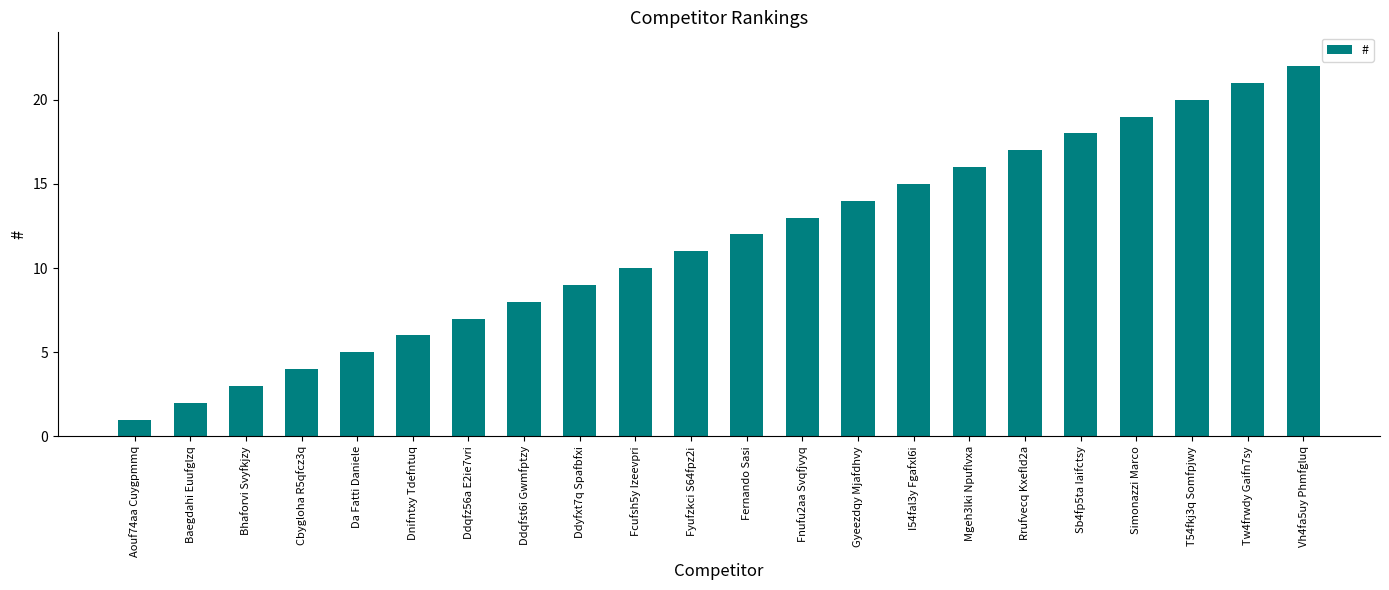

List the labels in order of value, largest first.

Vh4fa5uy Phmfgluq, Tw4frwdy Gaifn7sy, T54fkj3q Somfpjwy, Simonazzi Marco, Sb4fp5ta Iaifctsy, Rrufvecq Kxefld2a, Mgeh3lki Npuflvxa, I54fal3y Fgafxl6i, Gyeezdqy Mjafdhvy, Fnufu2aa Svqfjvyq, Fernando Sasi, Fyufzkci S64fpz2i, Fcufsh5y Izeevpri, Ddyfxt7q Spafbfxi, Ddqfst6i Gwmfptzy, Ddqfz56a E2ie7vri, Dnifntxy Tdefntuq, Da Fatti Daniele, Cbygloha R5qfcz3q, Bhaforvi Svyfkjzy, Baegdahi Euufglzq, Aouf74aa Cuygpmmq